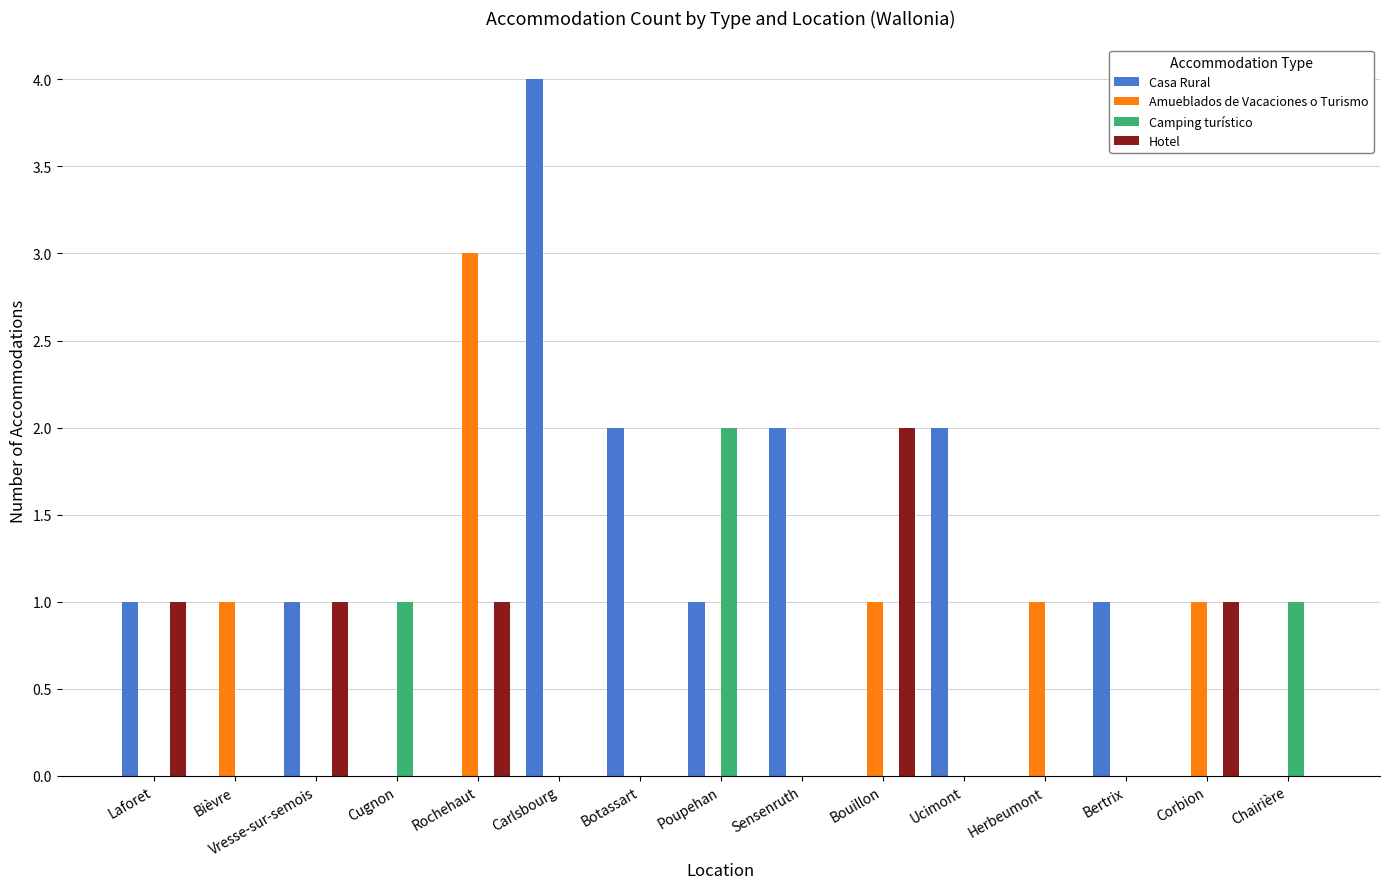

Between Carlsbourg and Chairière, which series saw the biggest shift?

Casa Rural